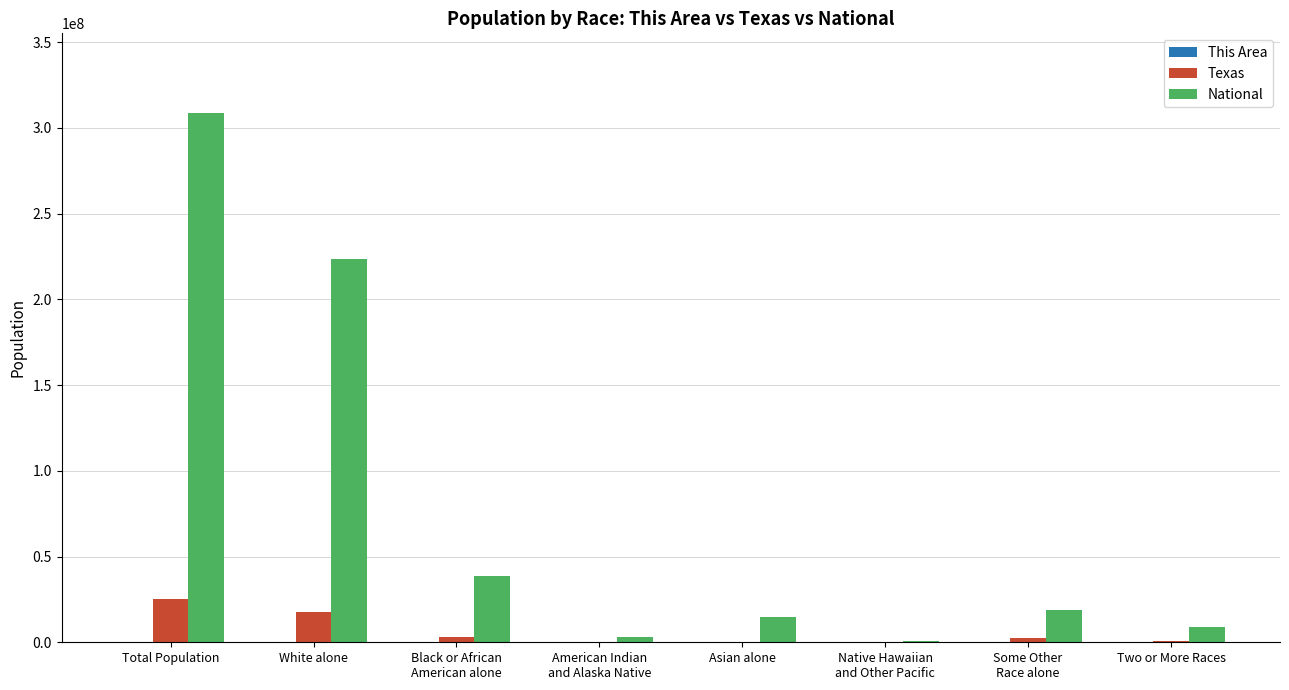

Which category has the highest value across all series?

Total Population